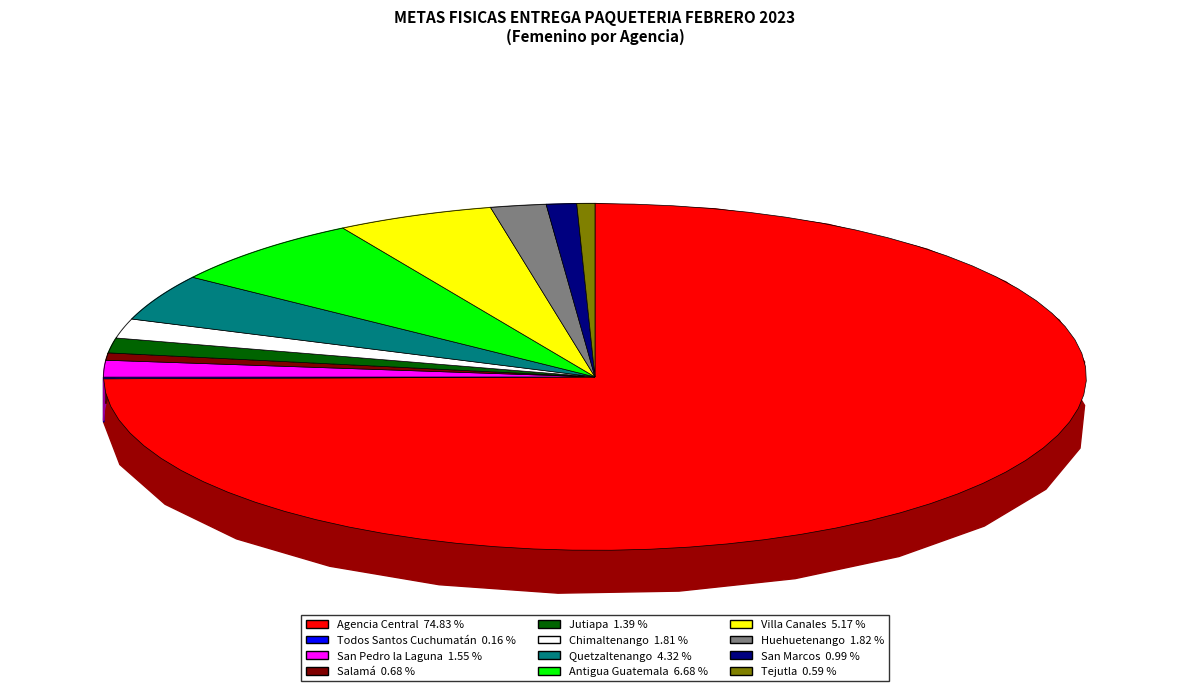

Which slice represents more than half of the pie?

Agencia Central